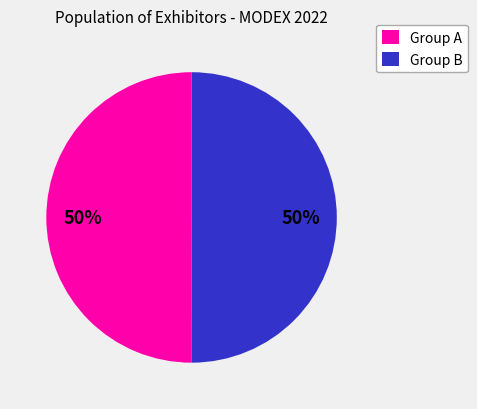

To the nearest percent, what portion does Group B represent?

50%